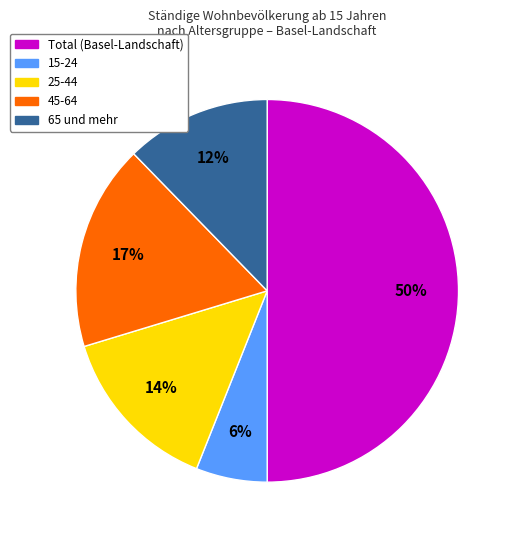

Is 15-24 the majority of the pie?

No